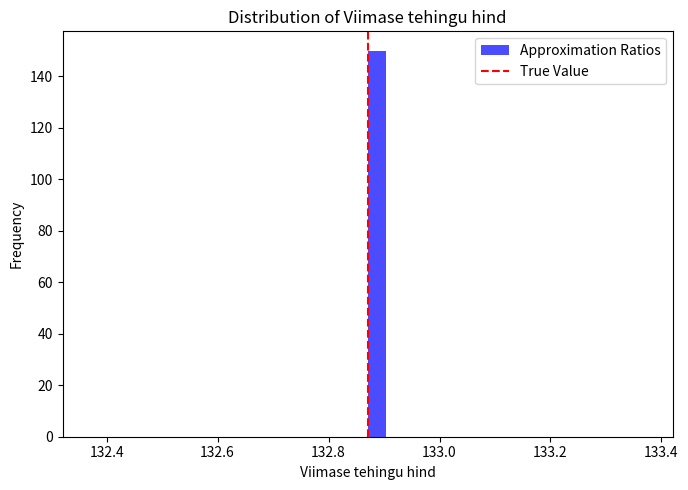

Around what value on the x-axis is the tallest bar? Give the approximate position of its centre, as read against the axis.

132.88